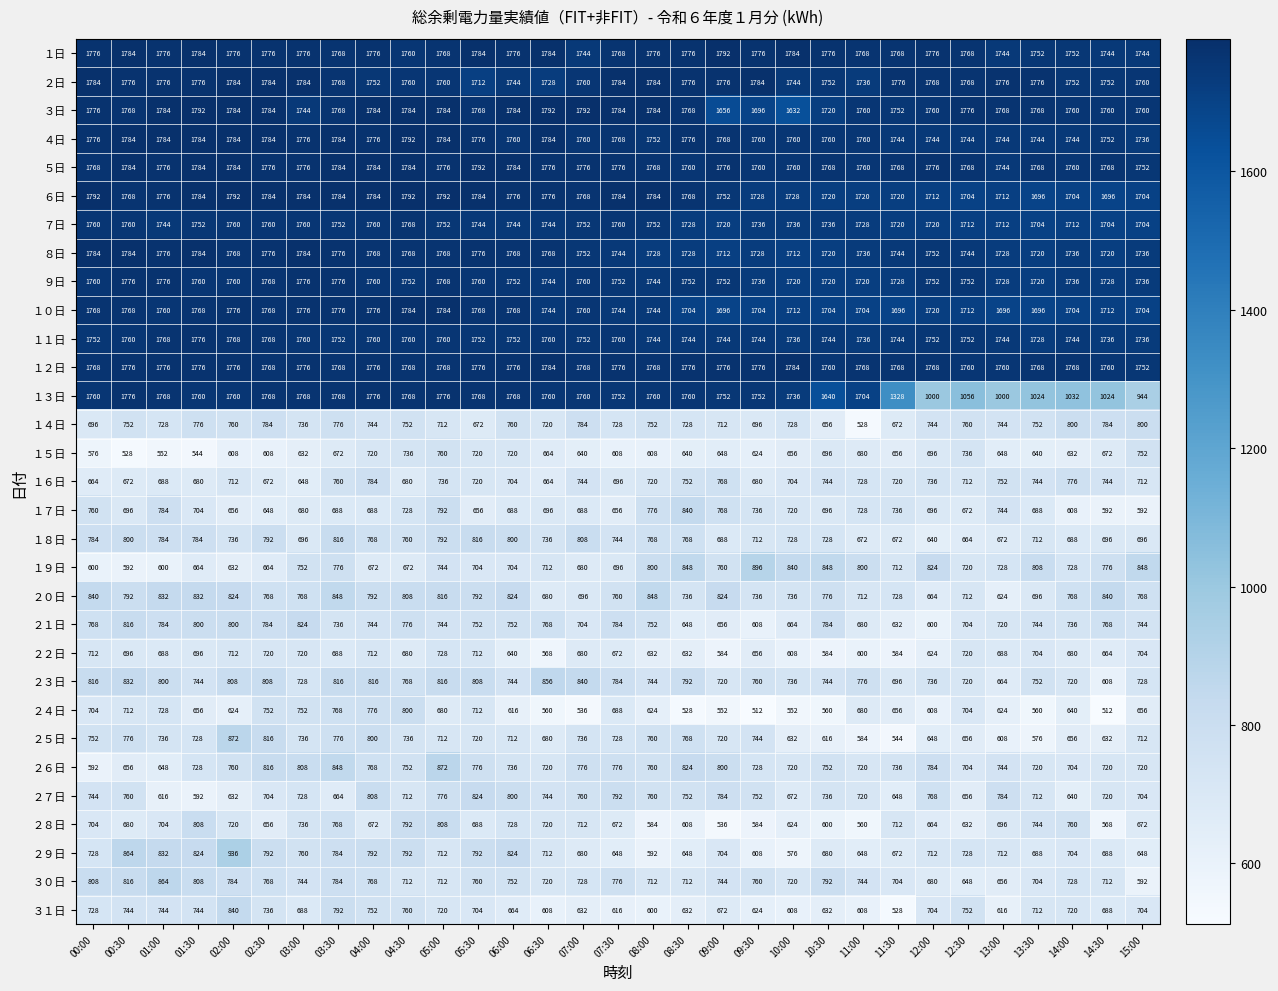

What is the difference between the second highest and minimum values in the ２日 series?

72